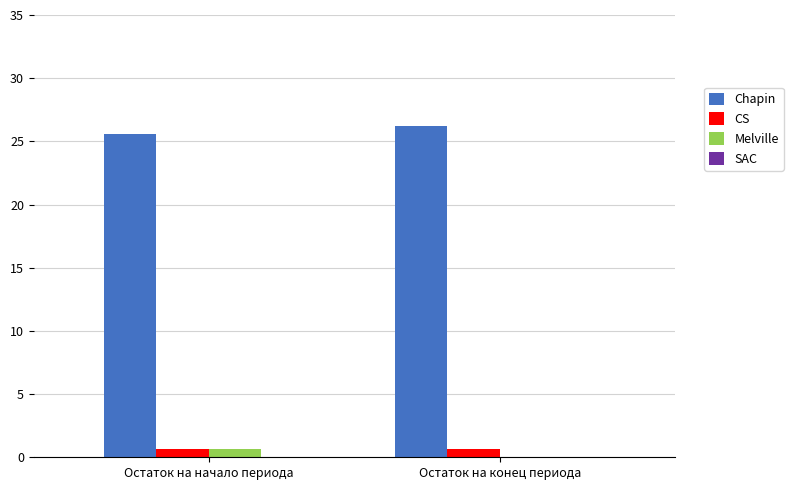

Is the value of Chapin at Остаток на конец периода greater than the value of CS at Остаток на начало периода?

Yes